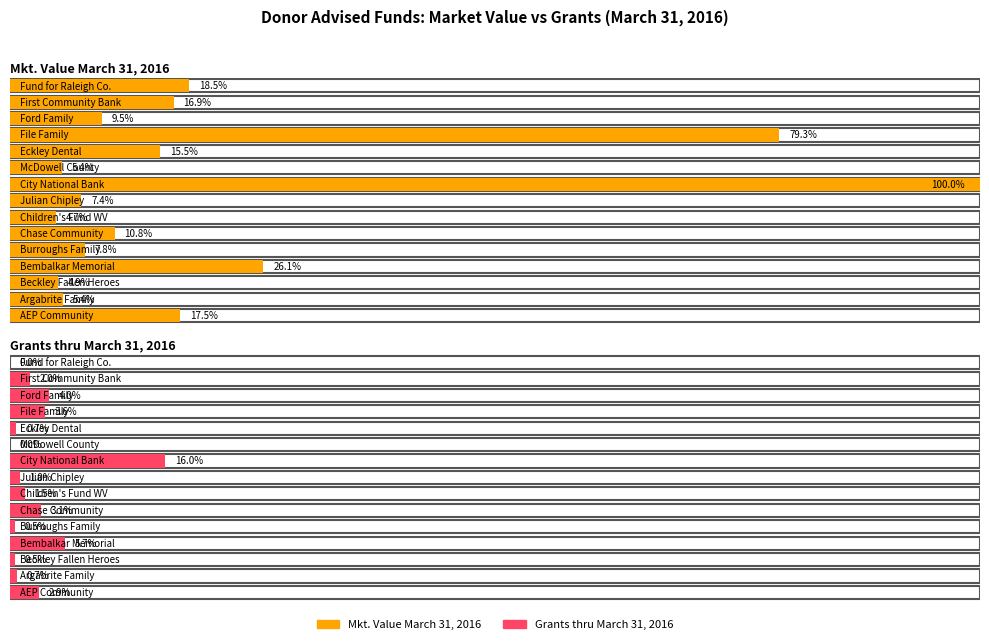

At which label does Grants thru March 31, 2016 reach its peak?

City National Bank